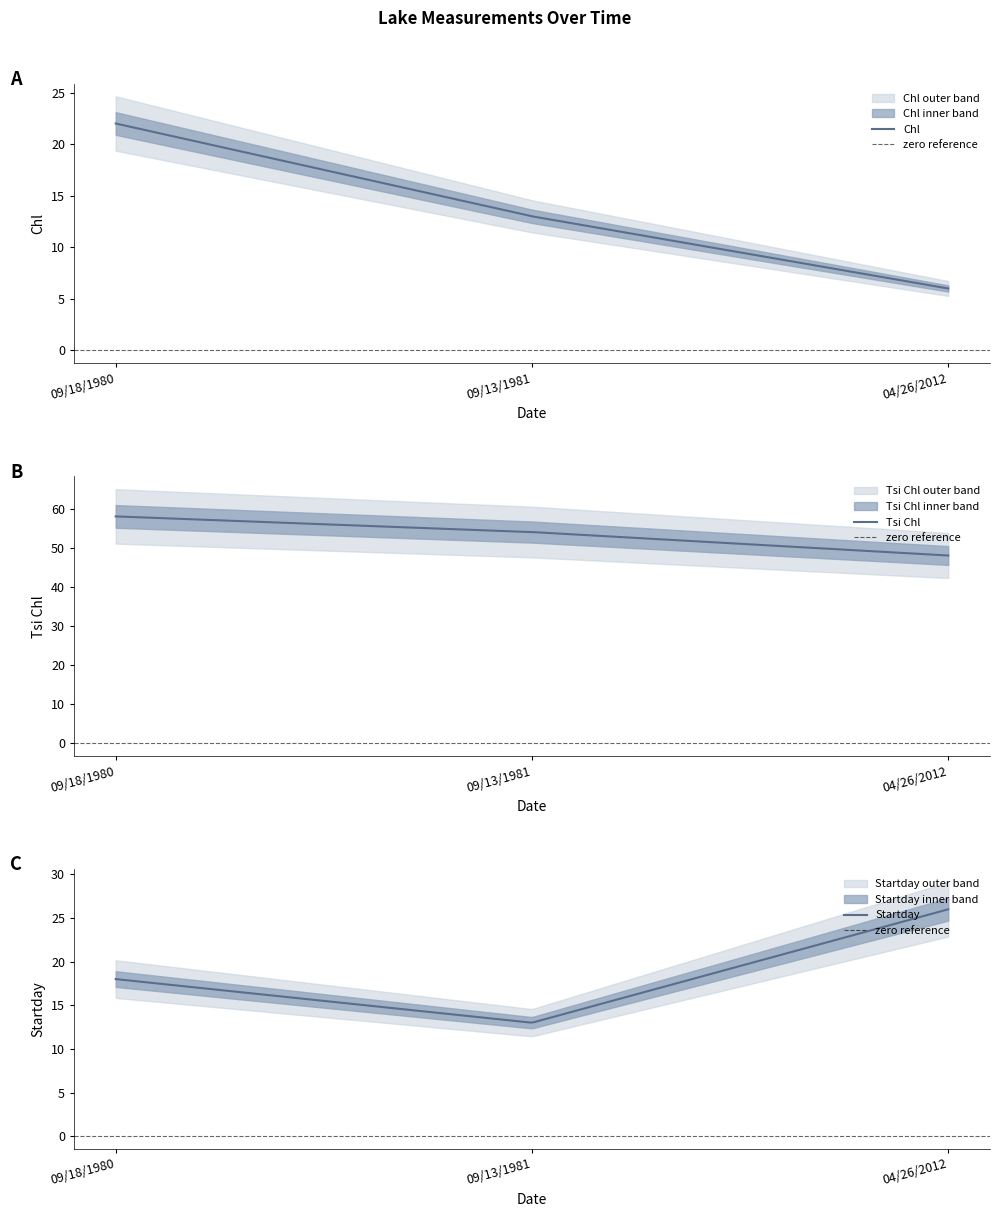

Which series has the largest range (max minus min)?

Chl